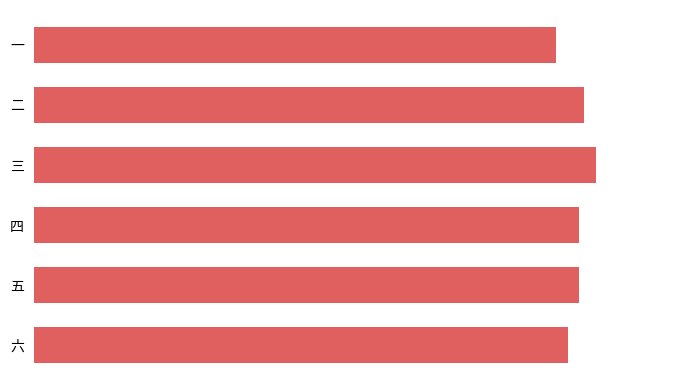

How many values are between 95 and 98?

4